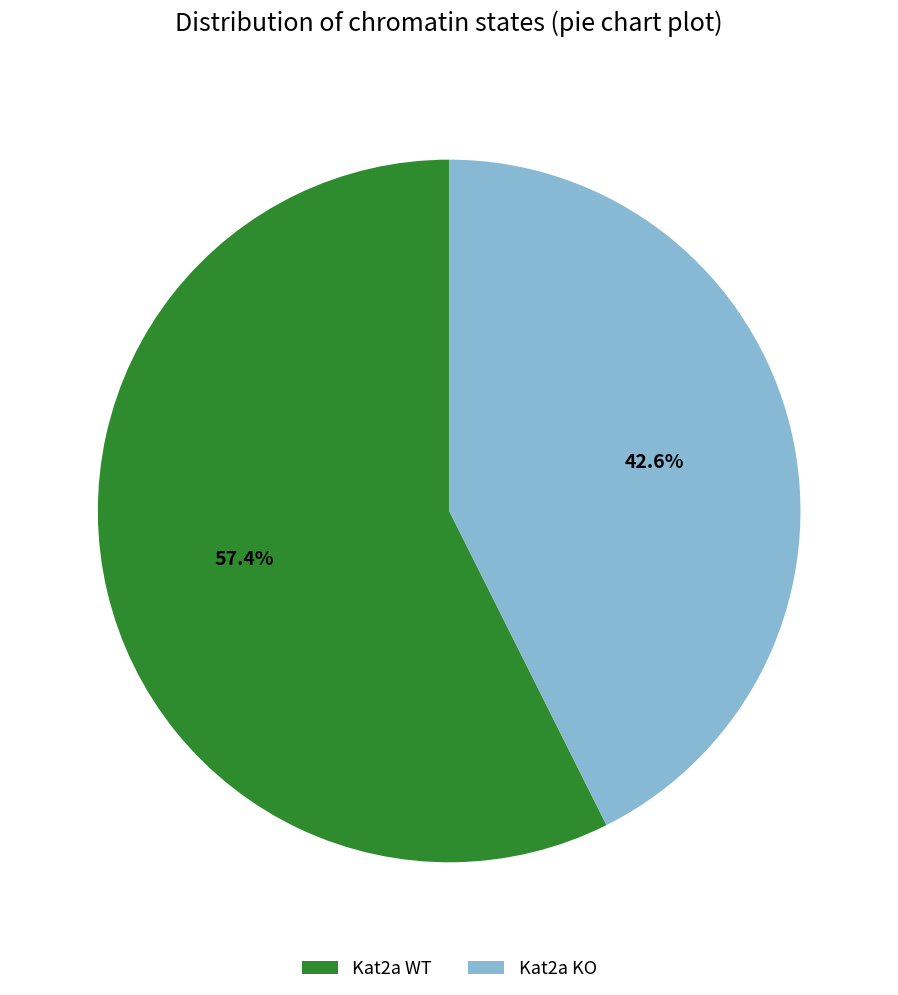

What percentage is the Kat2a WT slice, to the nearest percent?

57%